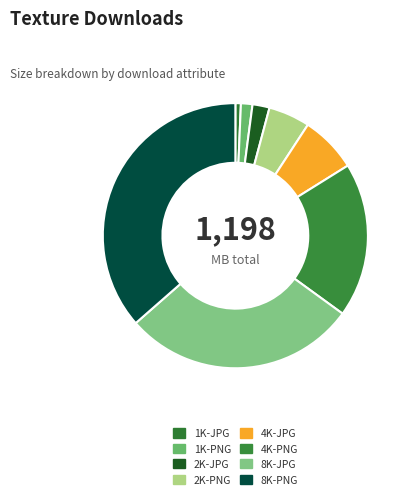

Between 4K-PNG and 2K-JPG, which is larger?

4K-PNG